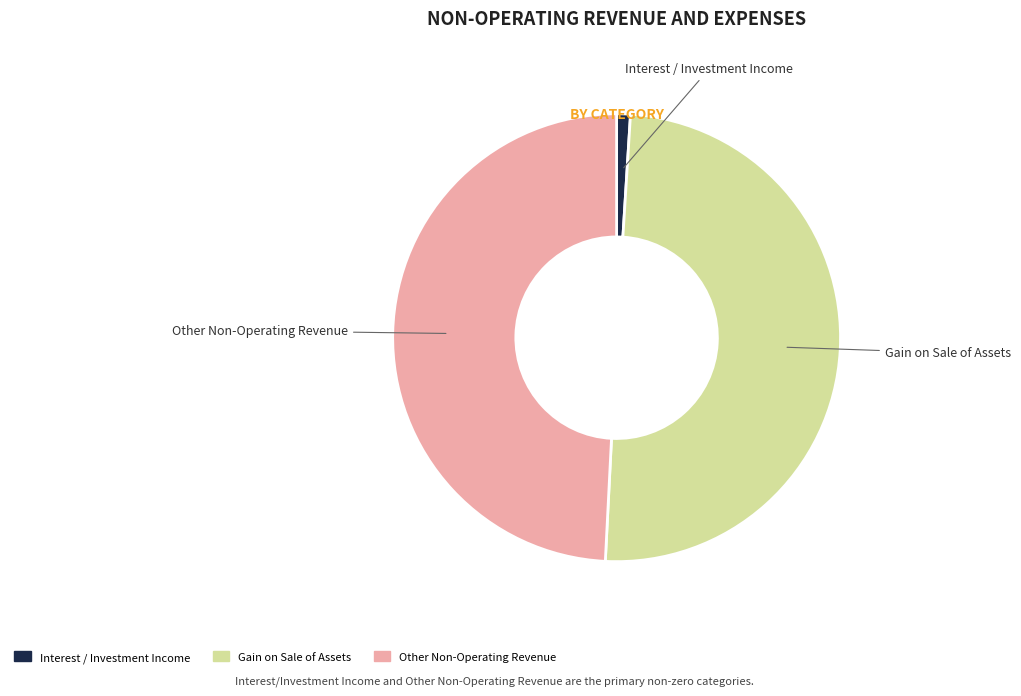

Does Other Non-Operating Revenue represent more than half of the total?

No